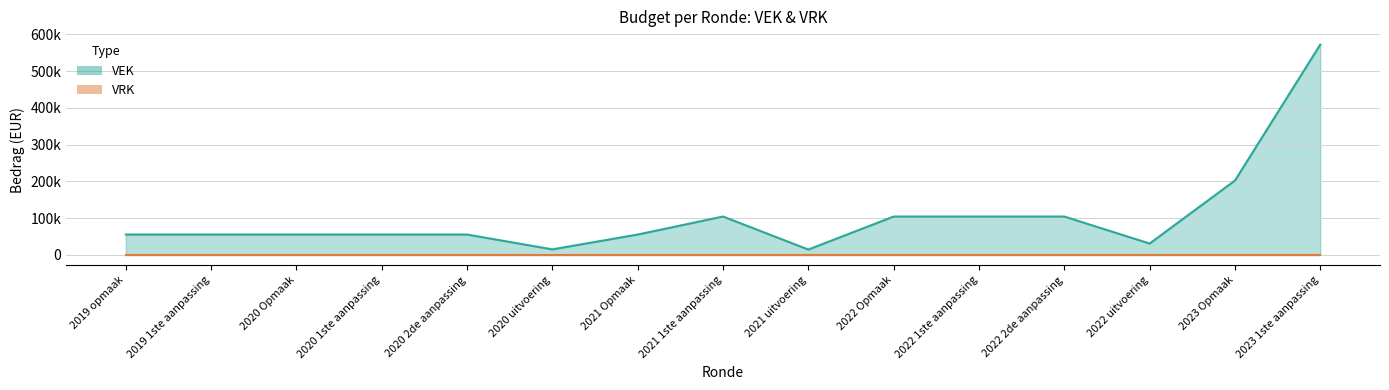

What is the greatest value displayed?

572000